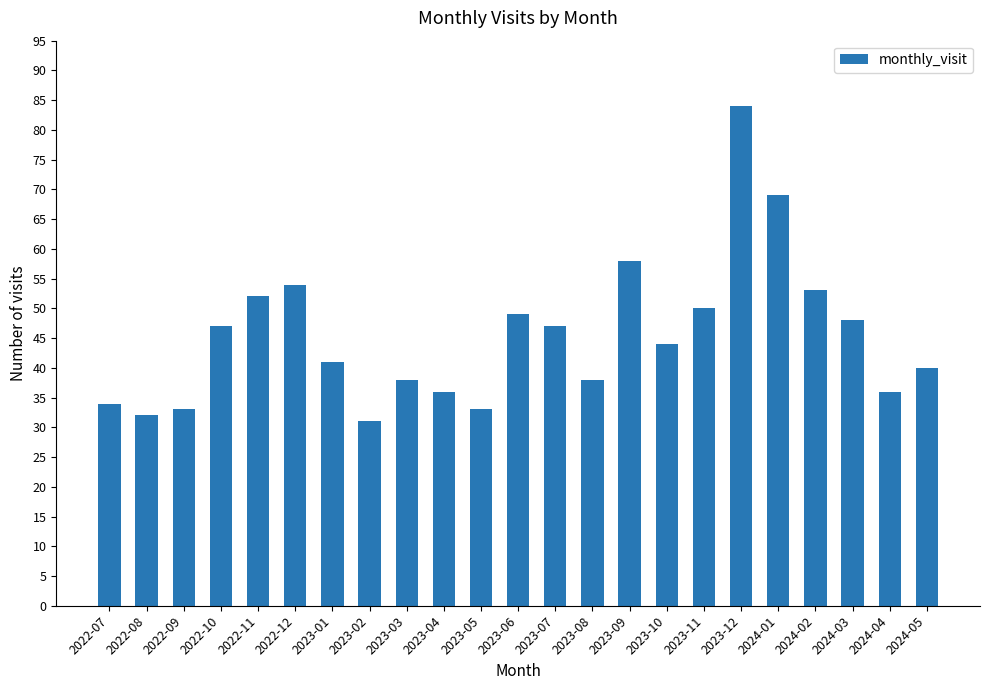

Reading left to right, list all the values displayed in this chart.

34	32	33	47	52	54	41	31	38	36	33	49	47	38	58	44	50	84	69	53	48	36	40